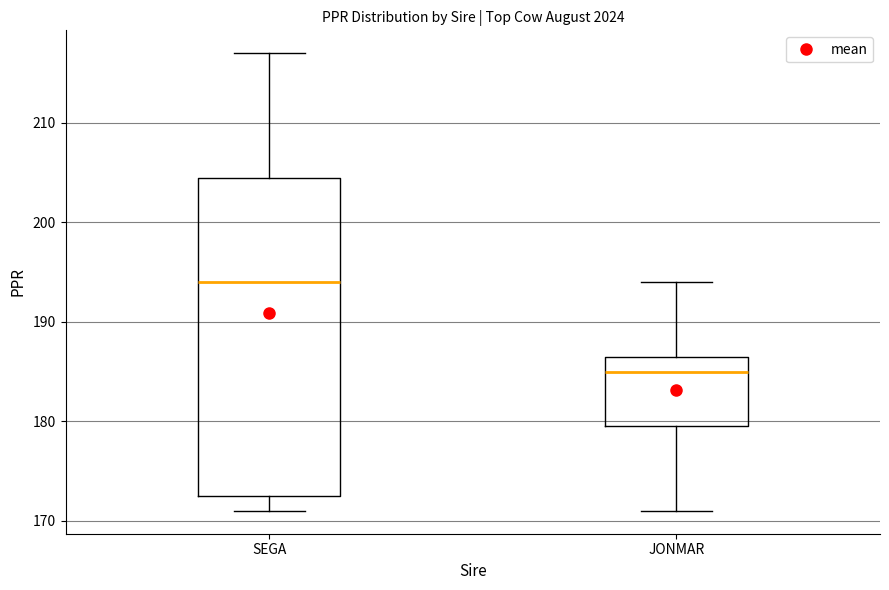

Reading left to right, transcribe this box plot: for each box, give where its median line is, the range the box spans, and where its two whiskers end, as read against the y-axis. The values are not printed on the chart, so give them approximately, as read against the axis.

SEGA: median 194, box 173 to 205, whiskers 171 to 217
JONMAR: median 185, box 180 to 187, whiskers 171 to 194